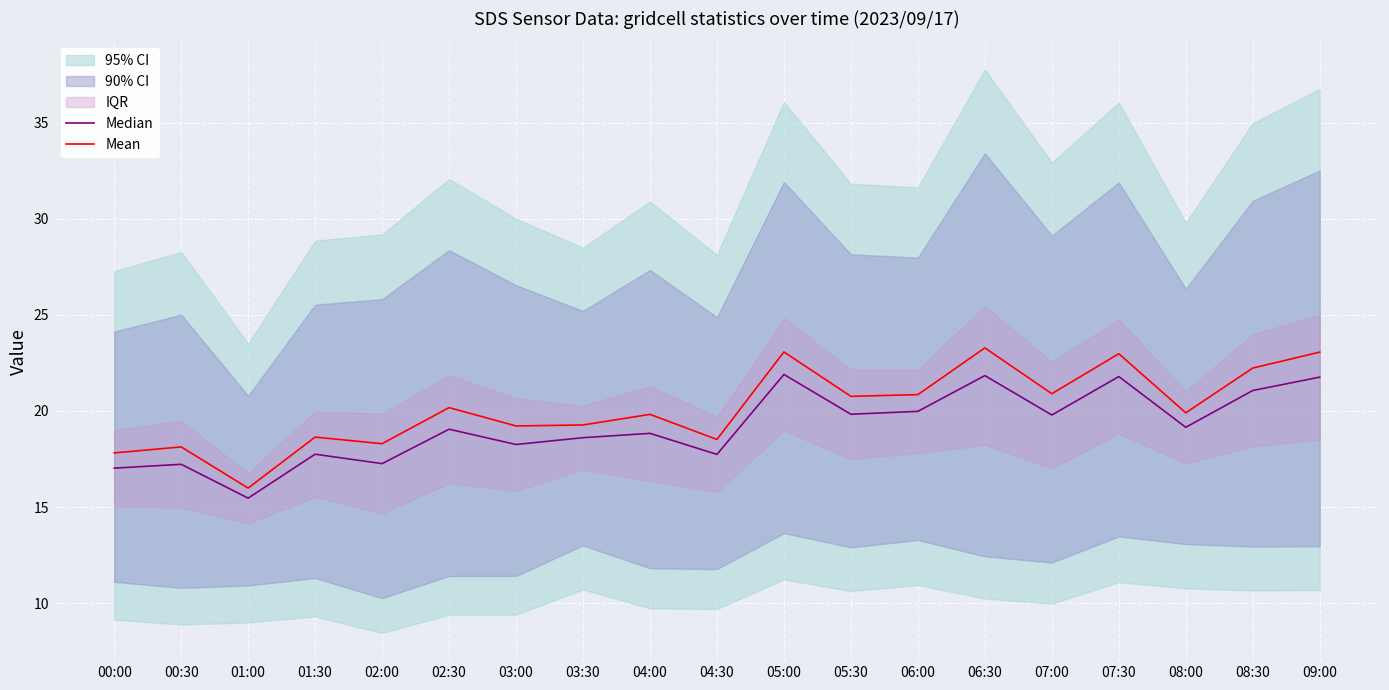

Which series has the widest spread of values?

Mean